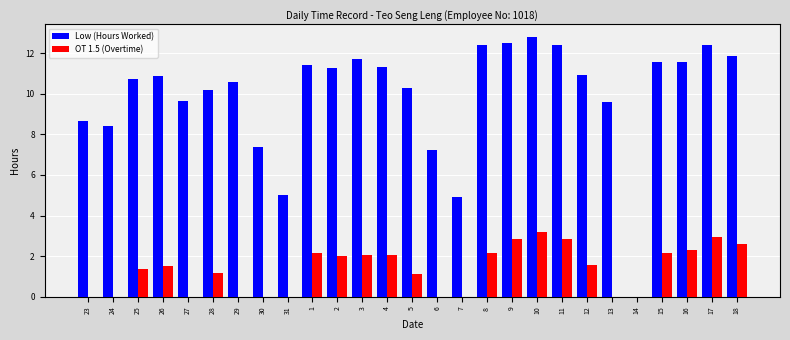

What is the approximate value of Low (Hours Worked) at 16?

11.6